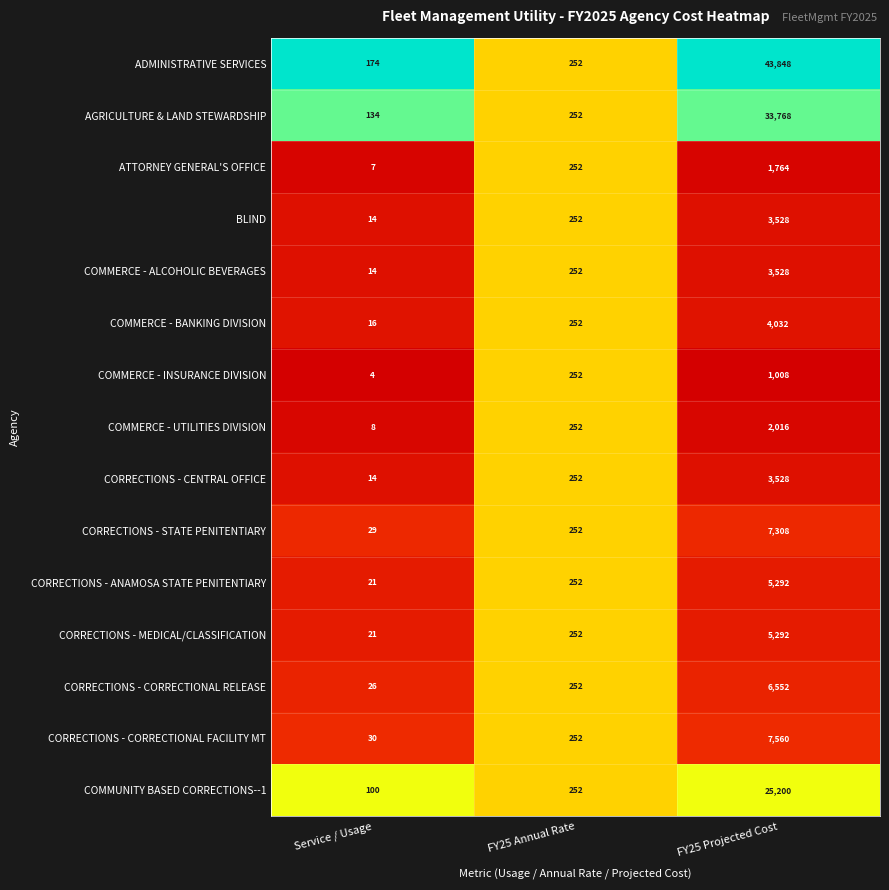

Which label corresponds to the largest value in the chart?

FY25 Projected Cost